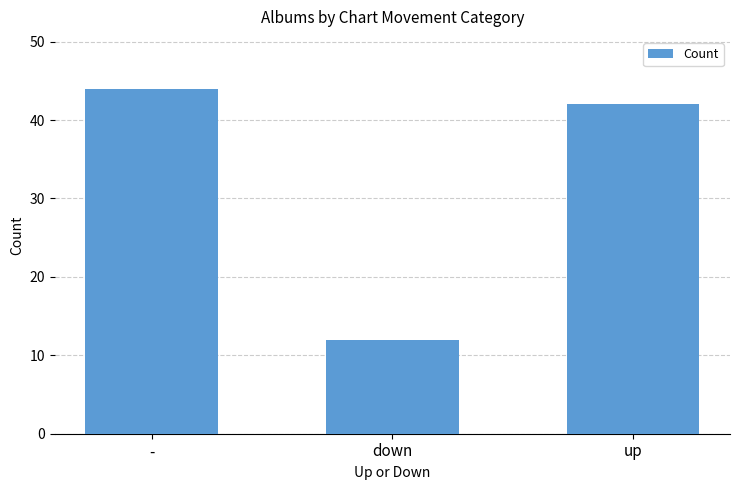

What is the label of the 3rd bar from the left?

up